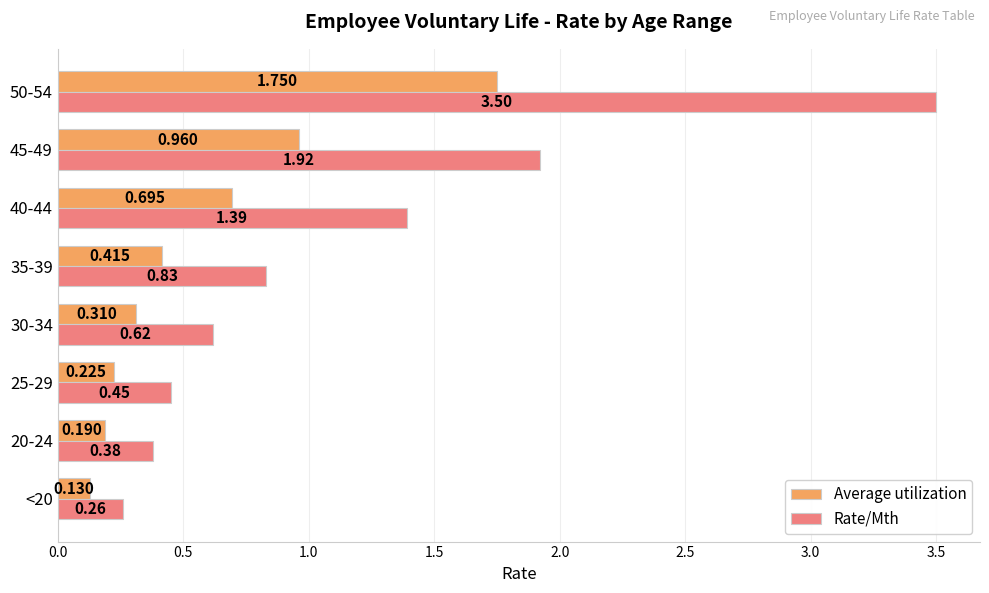

At which category is the sum across all series the highest?

50-54